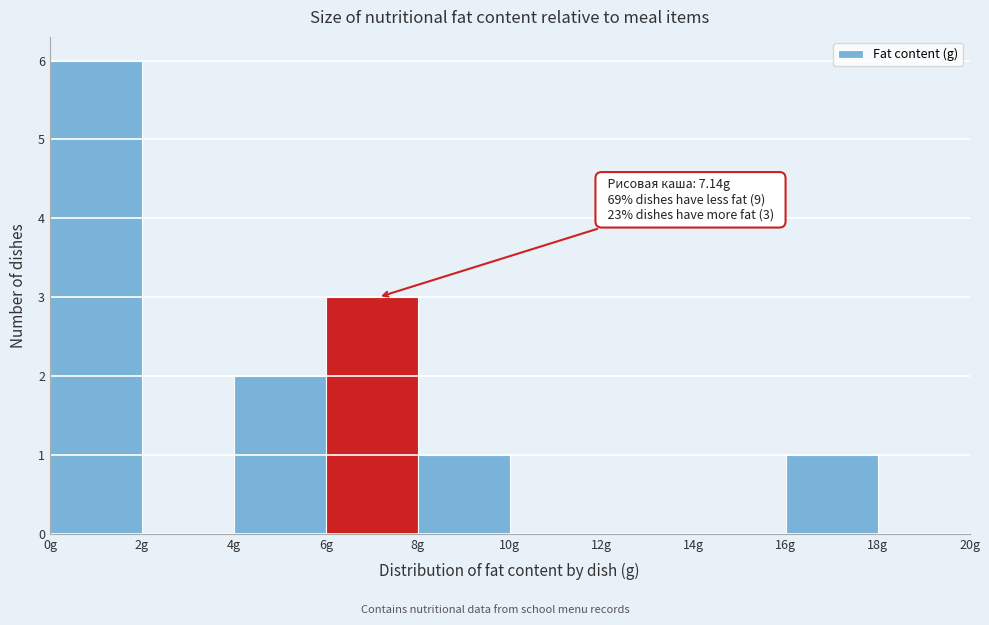

Which range on the x-axis has the tallest bar?

0 to 2